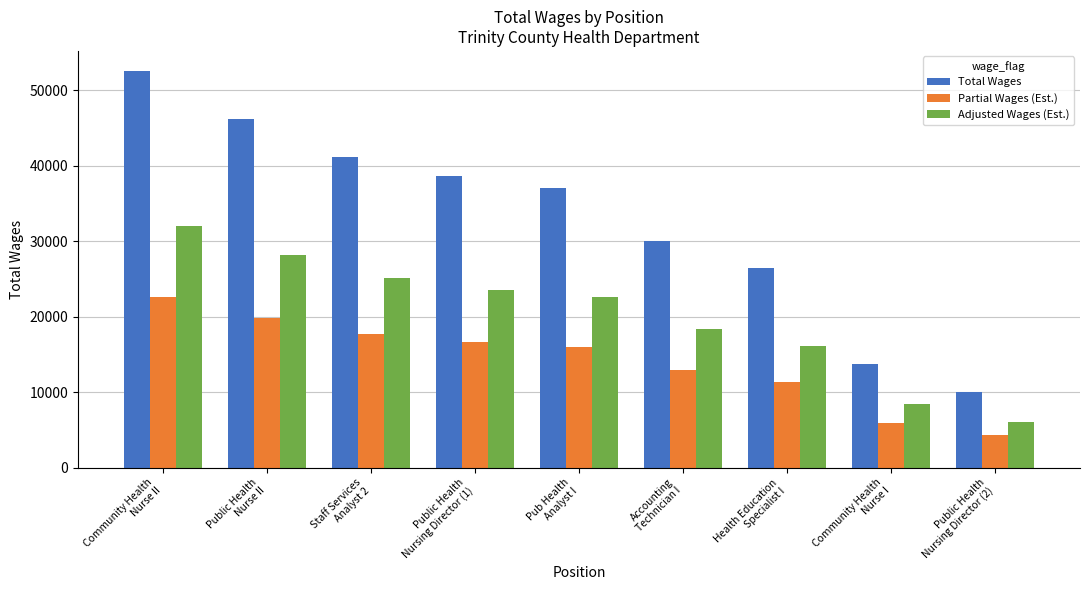

What is the label of the 8th bar from the left?

Community Health
Nurse I